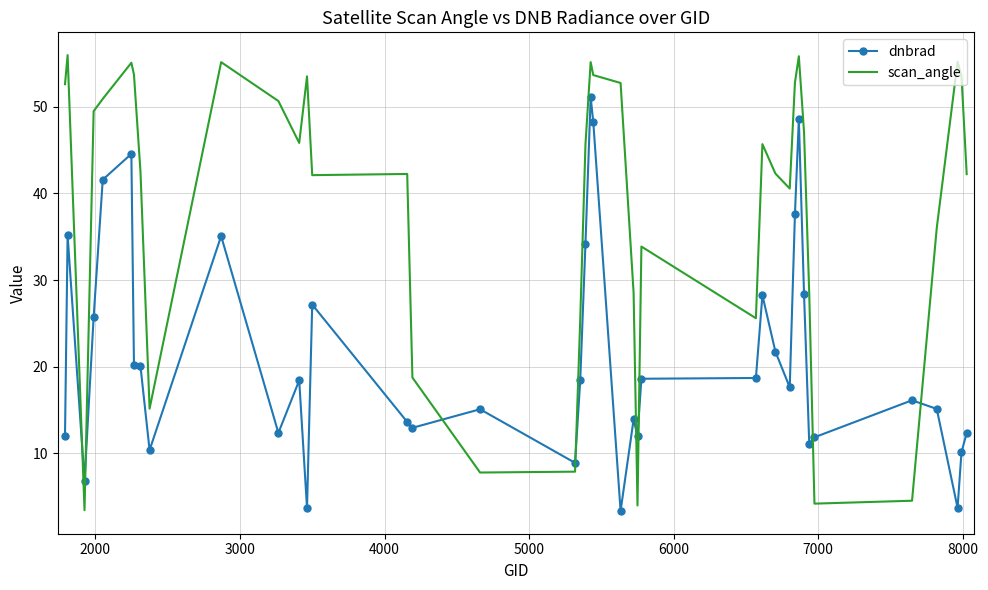

List the series in order of their overall mean, highest first.

scan_angle, dnbrad